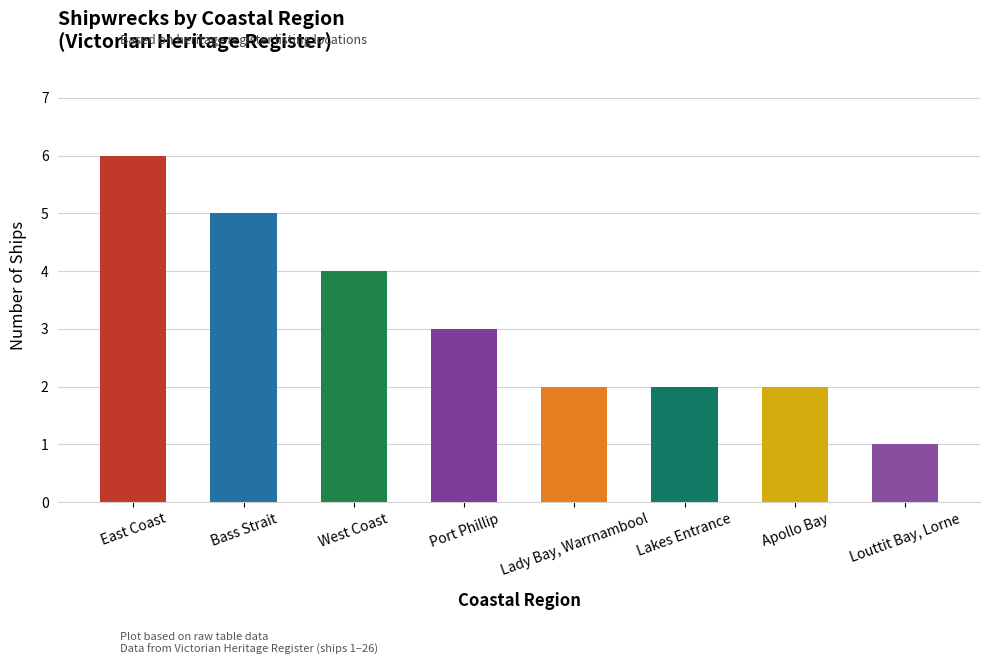

Reading left to right, transcribe all the data shown in this chart.

6	5	4	3	2	2	2	1